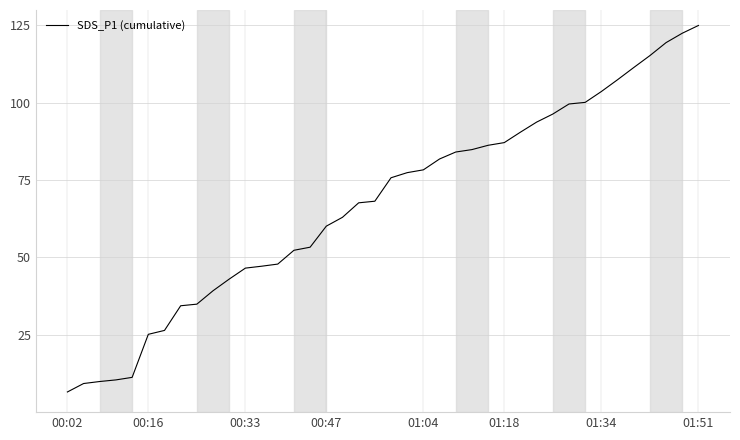

What is the maximum value shown in the chart?

125.0